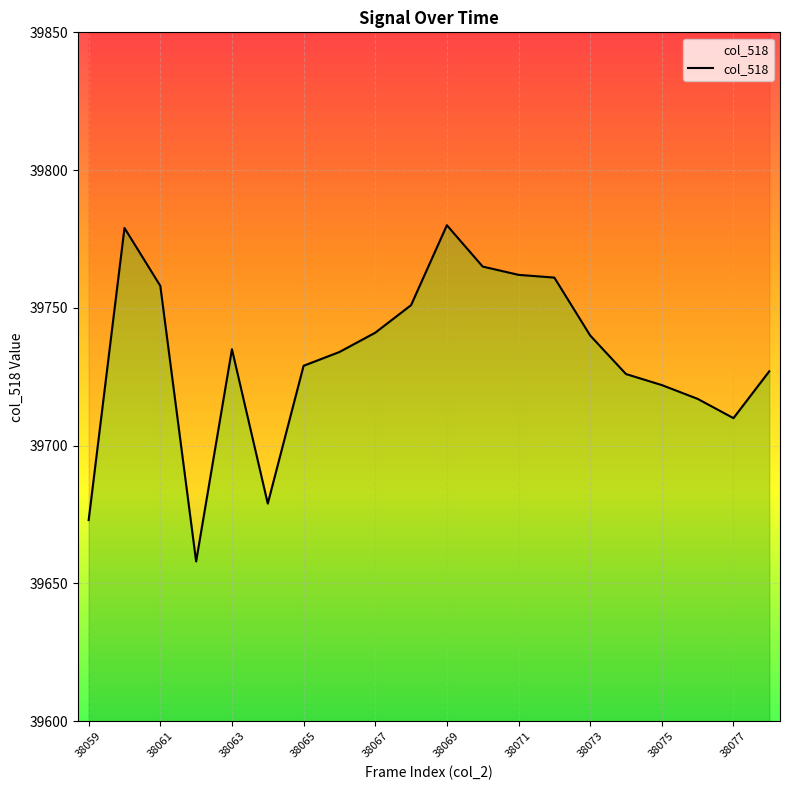

The chart shows a value of 39734 at 38066. True or false?

True